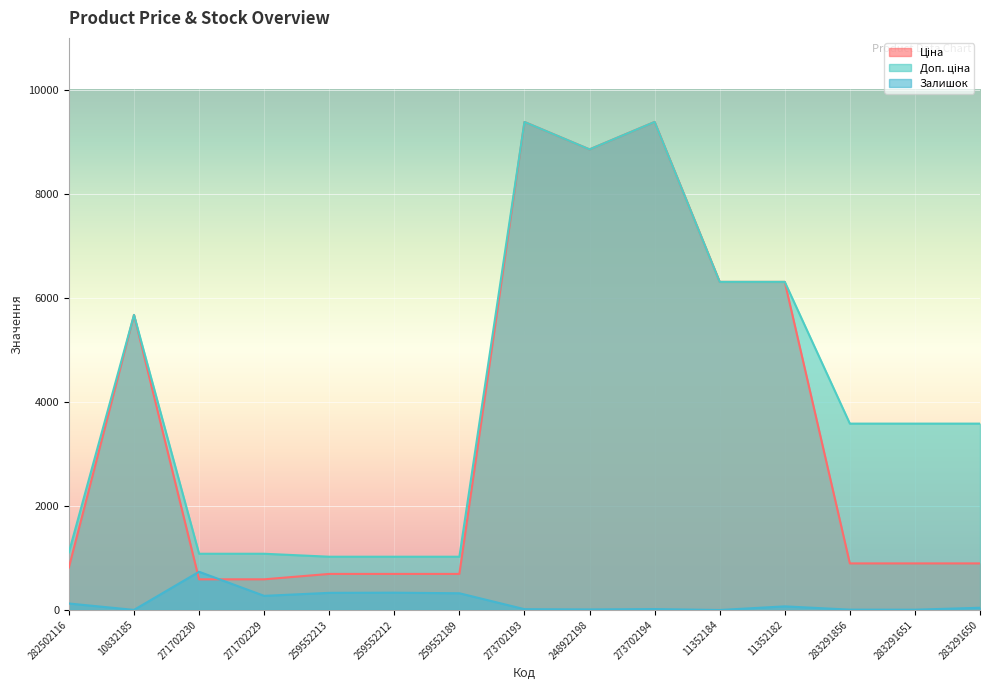

What is the value of the Доп. ціна point at the 9th from the left?

8856.7